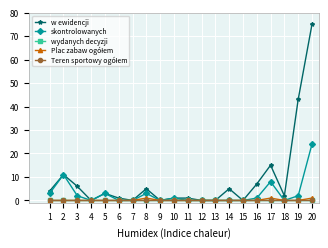

Where is the first local maximum for Plac zabaw ogółem?

8